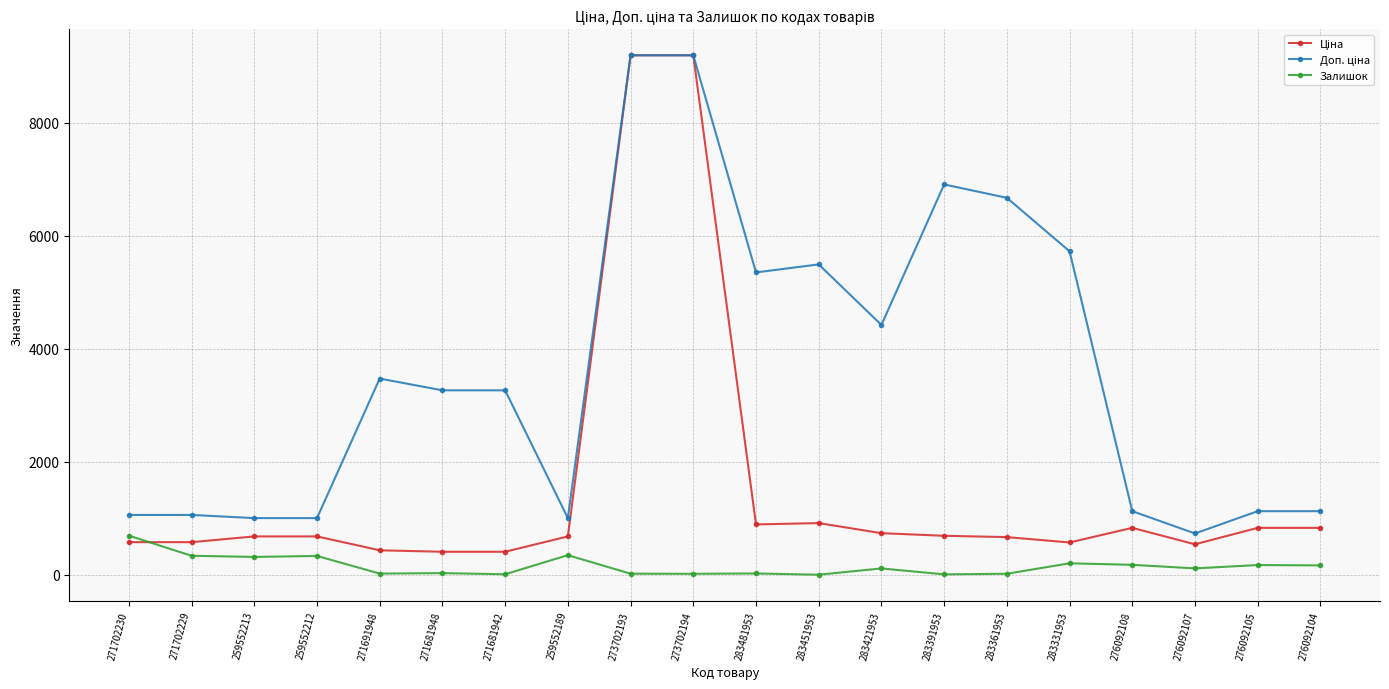

True or false: Залишок has a value of 317.0 at 259552213.

True